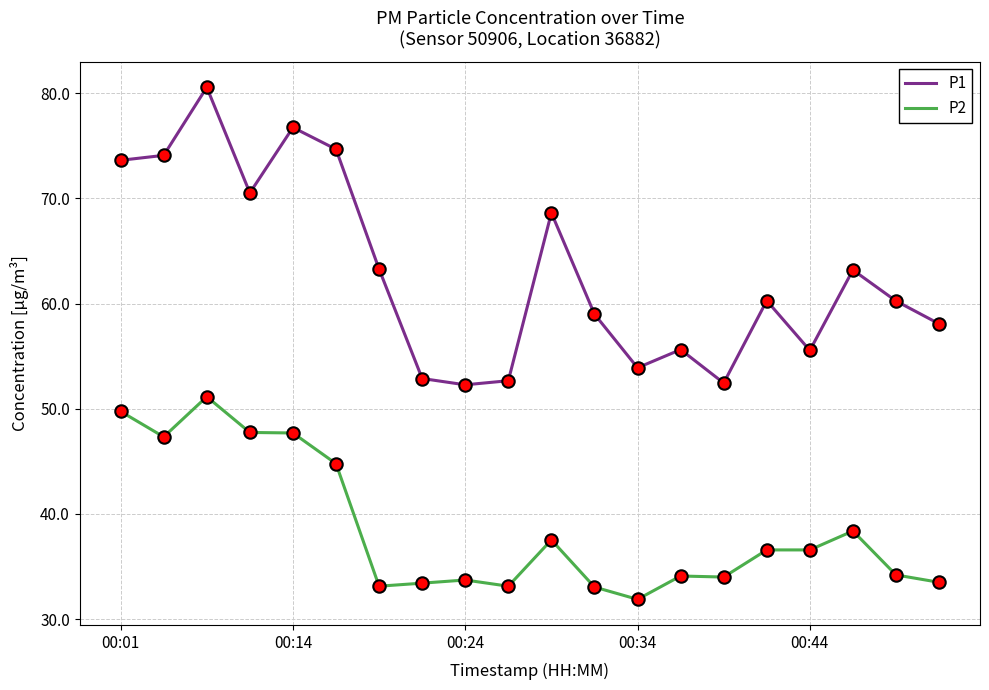

Which series has the largest total across all categories?

P1